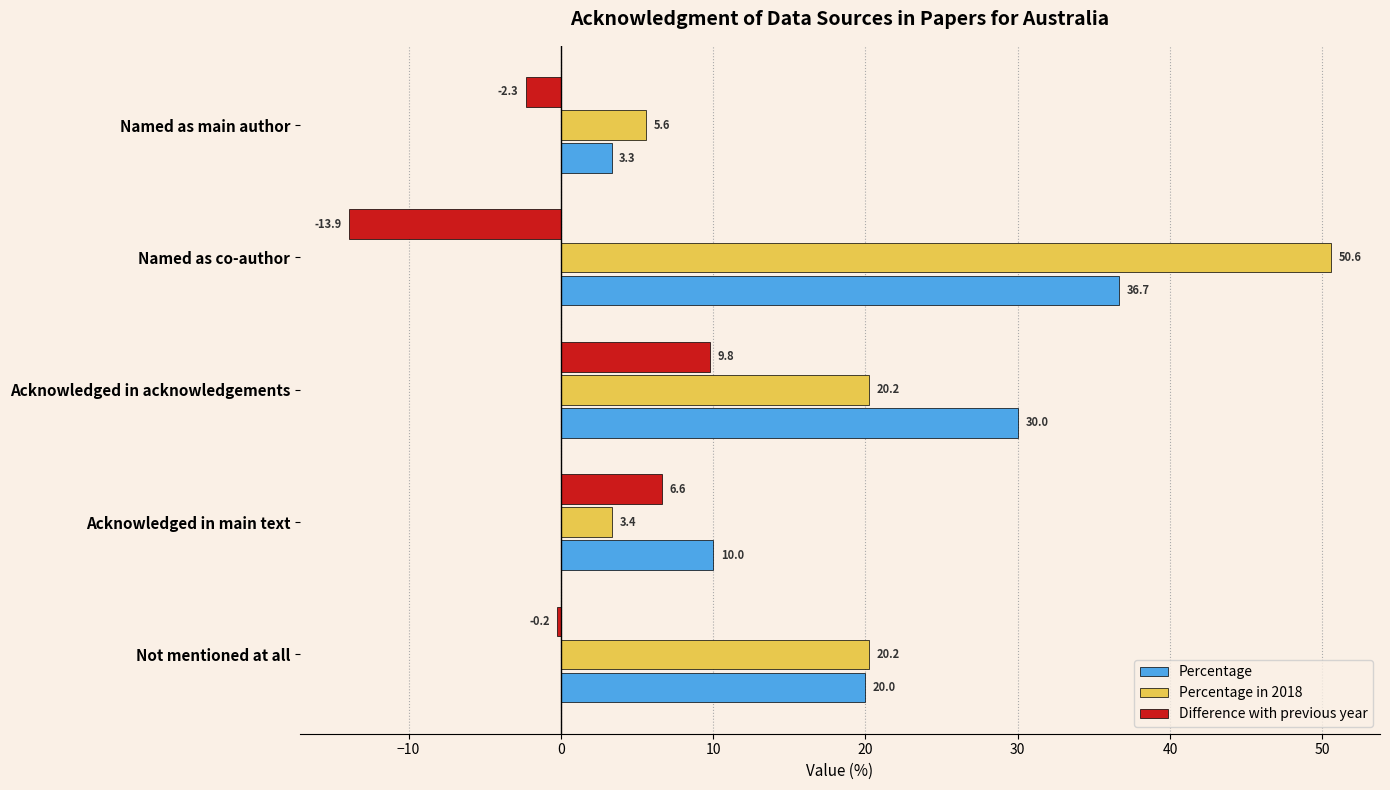

Is it true that Difference with previous year equals -2.3 at Named as main author?

True